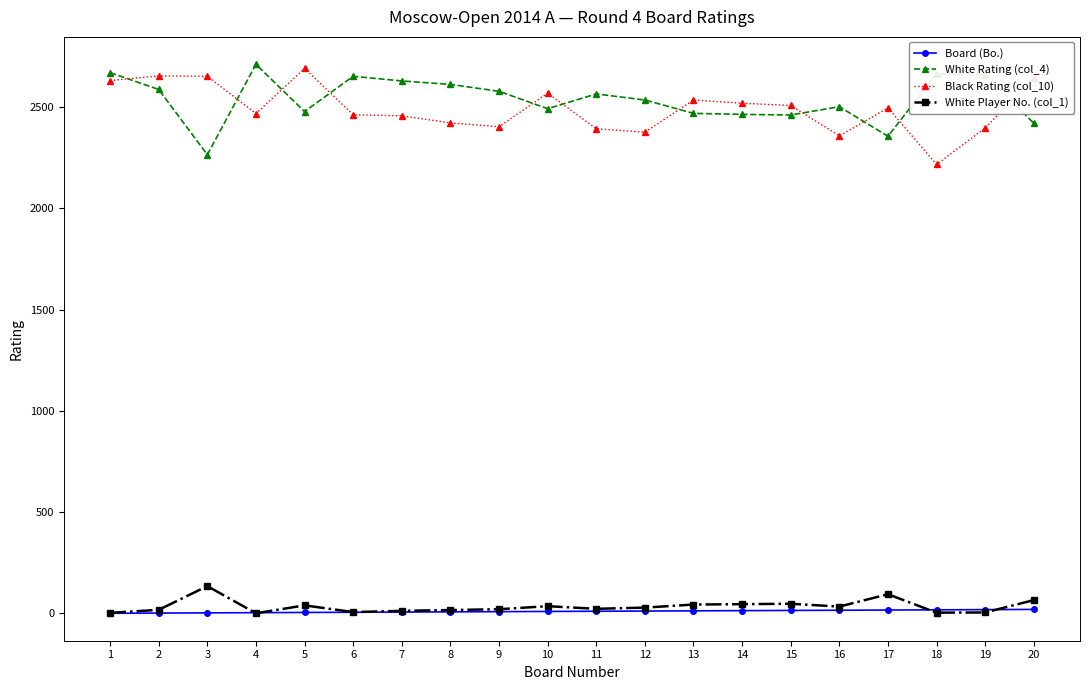

Is the value of Black Rating (col_10) at 15 greater than the value of Board (Bo.) at 13?

Yes